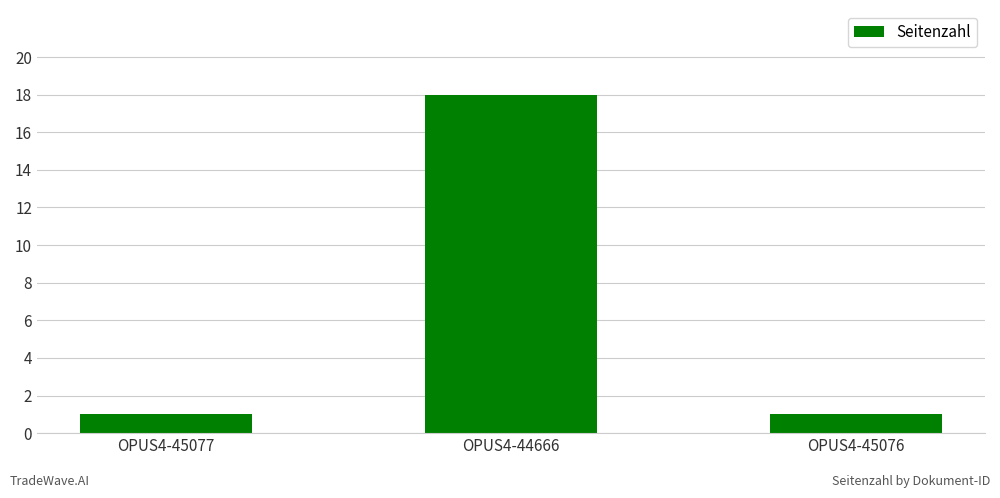

What is the difference between the maximum and minimum values?

17